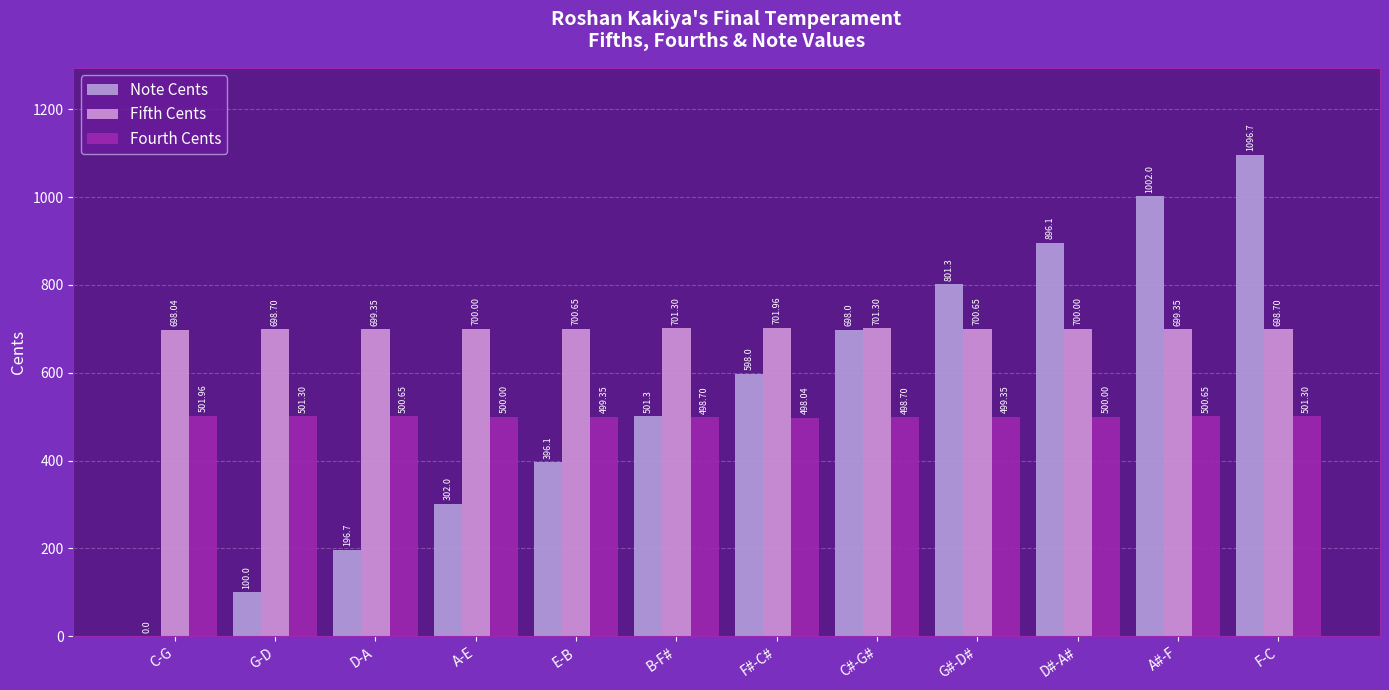

Reading left to right, list all the values displayed in this chart.

Note Cents: 0.0	100.0	196.7	302.0	396.1	501.3	598.0	698.0	801.3	896.1	1002.0	1096.7
Fifth Cents: 698.0	698.7	699.3	700.0	700.7	701.3	702.0	701.3	700.7	700.0	699.3	698.7
Fourth Cents: 502.0	501.3	500.7	500.0	499.3	498.7	498.0	498.7	499.3	500.0	500.7	501.3